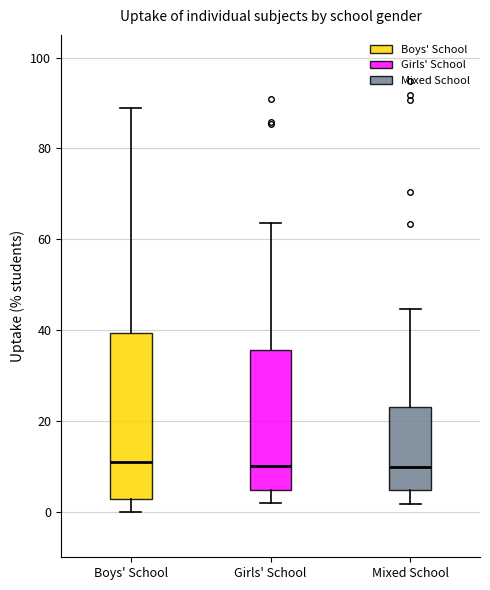

Reading left to right, read every box against the y-axis: the position of its median line, the range the box covers, and the ends of its whiskers. The values are not printed on the chart, so give them approximately, as read against the axis.

Boys' School: median 12, box 2 to 40, whiskers 0 to 88
Girls' School: median 10, box 4 to 36, whiskers 2 to 64
Mixed School: median 10, box 4 to 24, whiskers 2 to 44